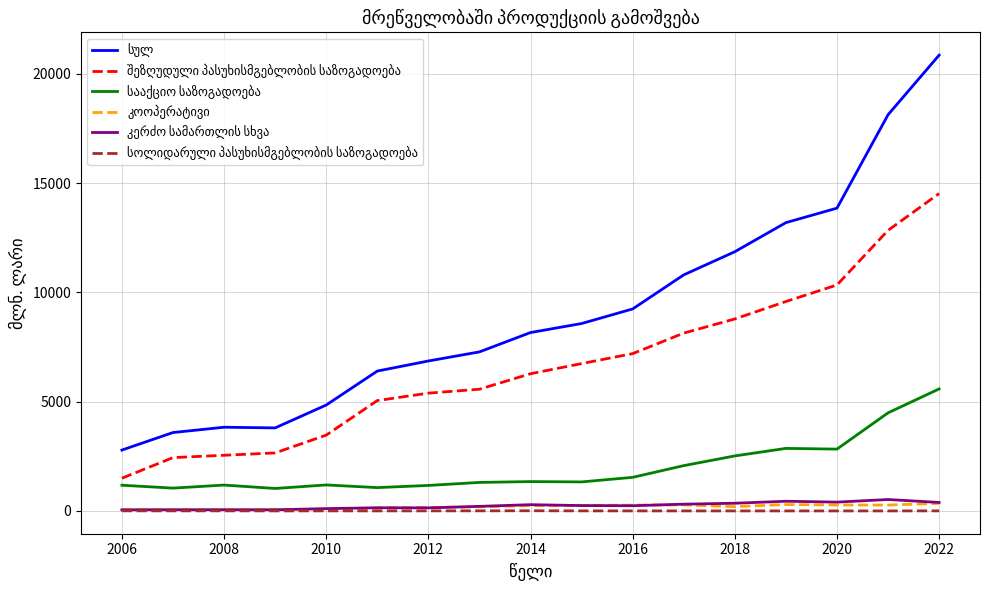

What is the greatest value displayed?

20862.0